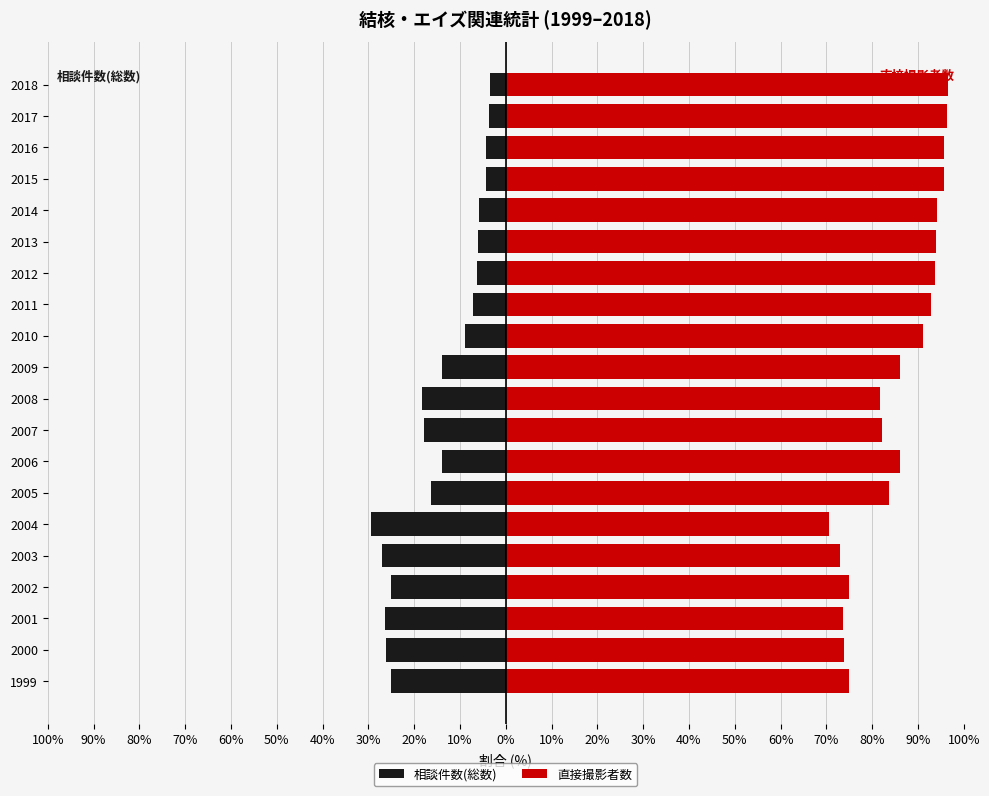

What is the difference between the maximum and second lowest values in the 直接撮影者数 series?

23.4